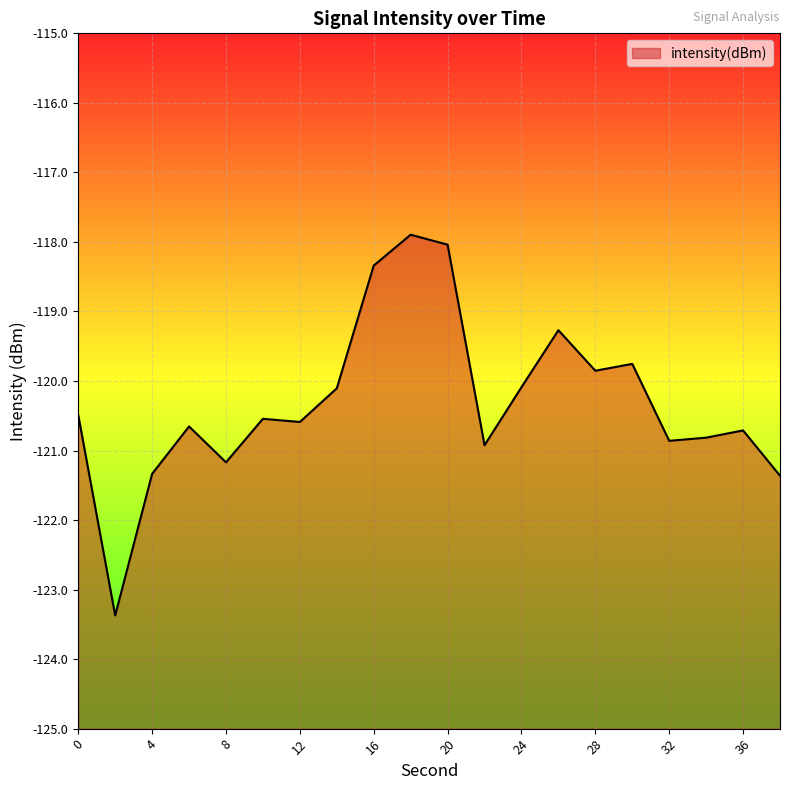

Reading right to left, what are all the values shown in this chart?

-121.4	-120.7	-120.8	-120.9	-119.8	-119.9	-119.3	-120.1	-120.9	-118.0	-117.9	-118.3	-120.1	-120.6	-120.5	-121.2	-120.7	-121.3	-123.4	-120.5